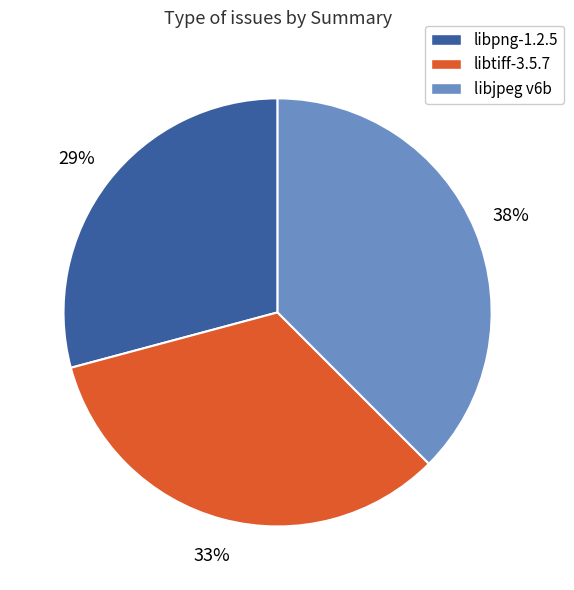

Which has a higher value, libtiff-3.5.7 or libjpeg v6b?

libjpeg v6b